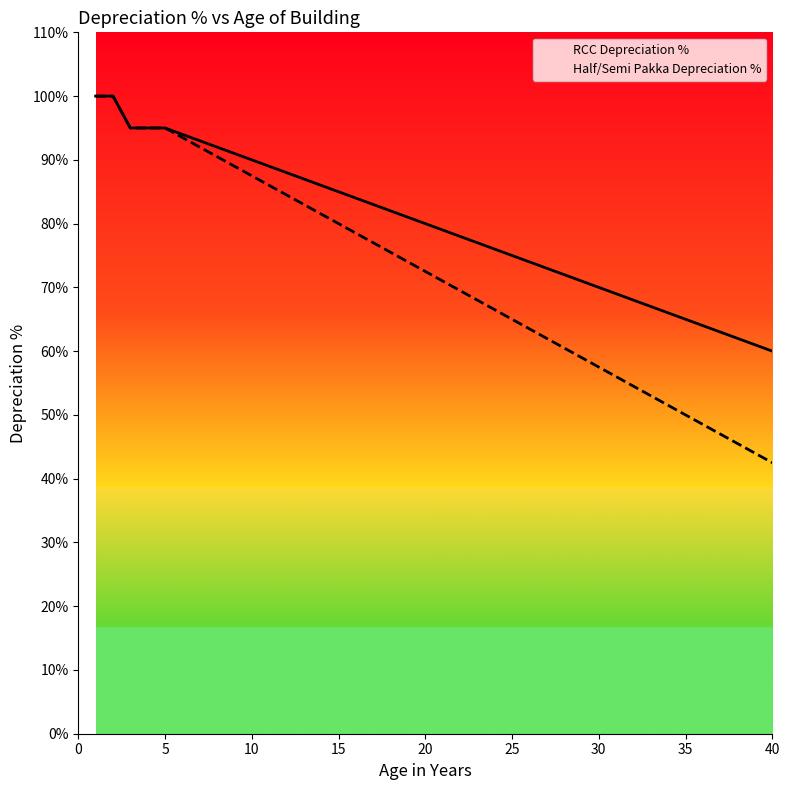

How many data points does each series have?

40